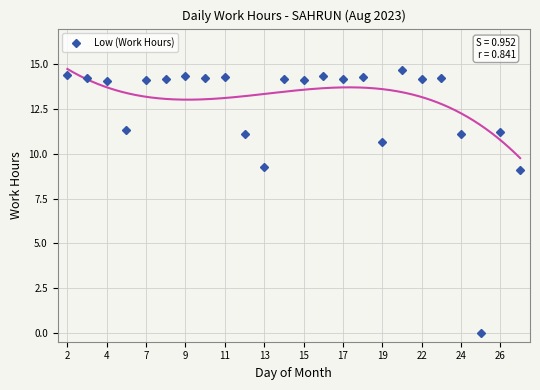

The Low (Work Hours) series shows 14.3 at 9. True or false?

True